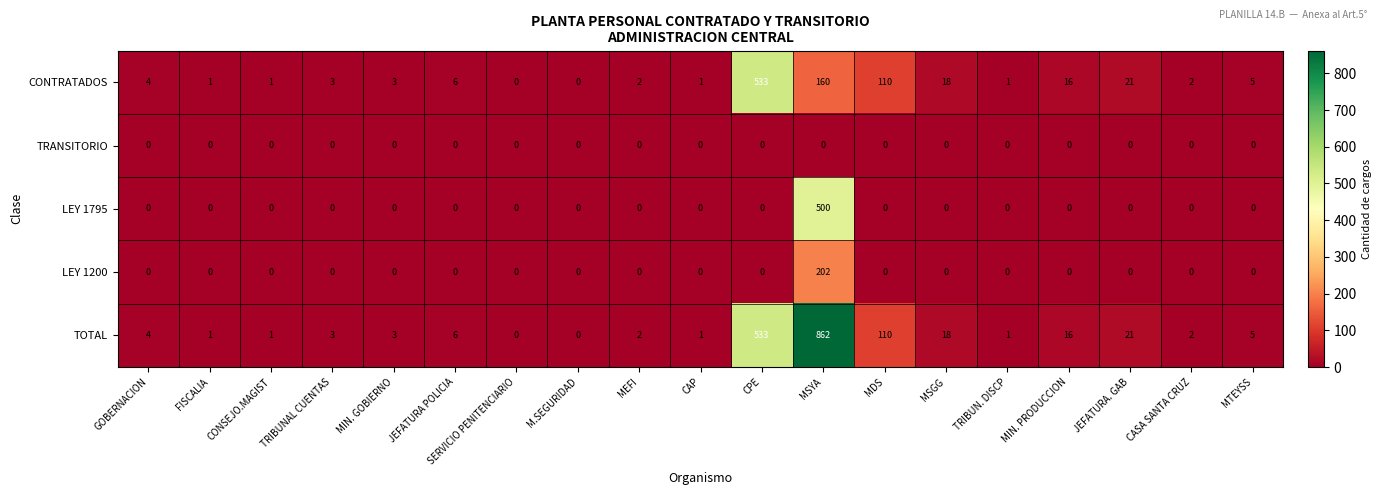

What is the difference between the highest and lowest values at MSGG?

18